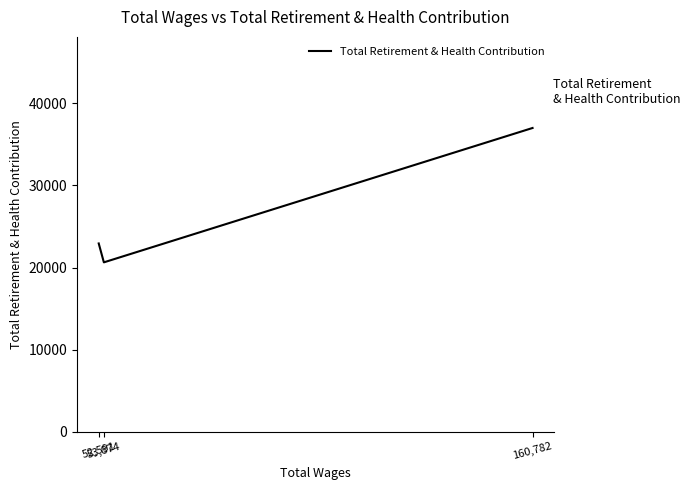

What is the change in value from 160,782 to 52,591?

-14069